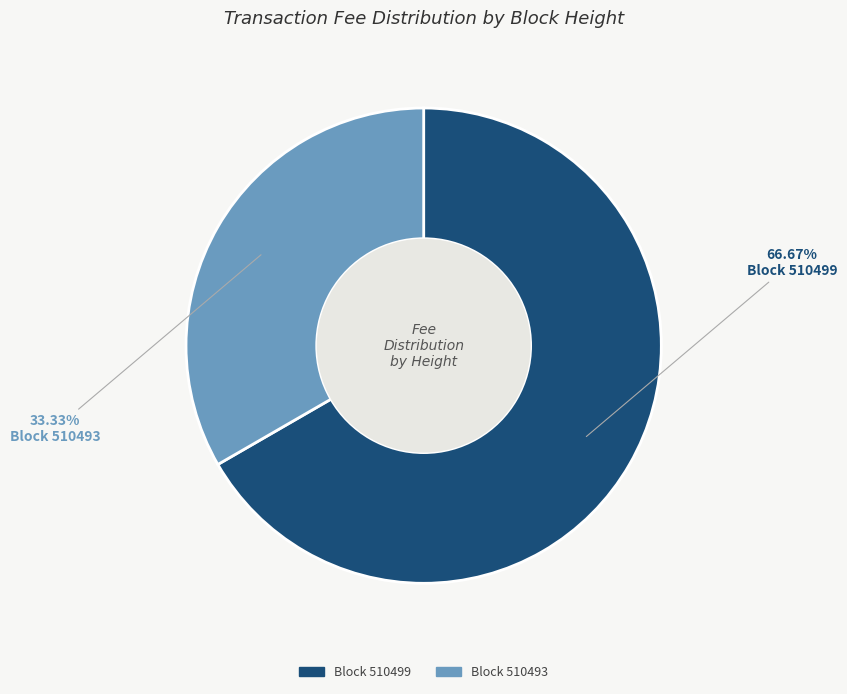

Is there any slice that represents more than half of the pie?

Yes